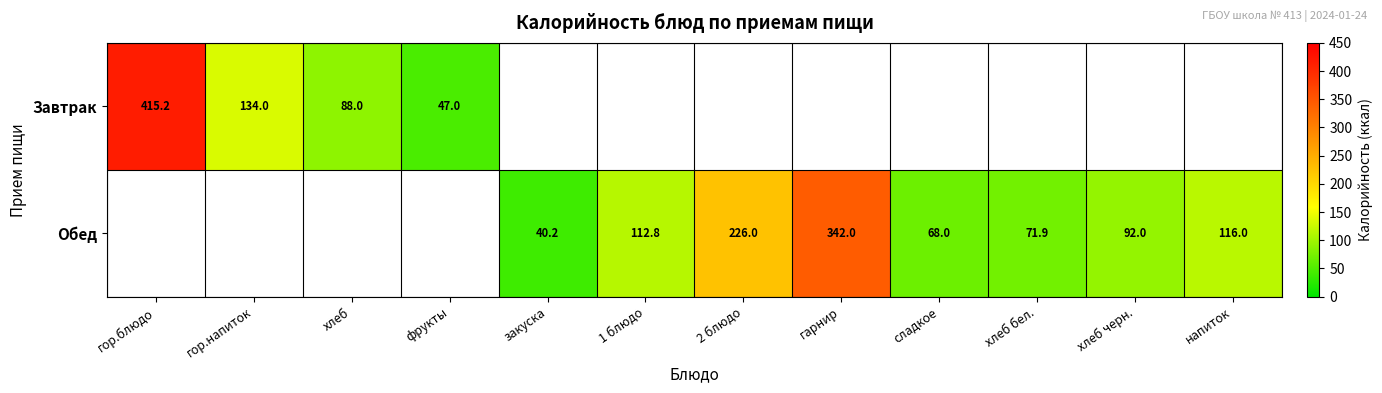

Is the value of Завтрак at гор.напиток greater than the value of Обед at 1 блюдо?

Yes